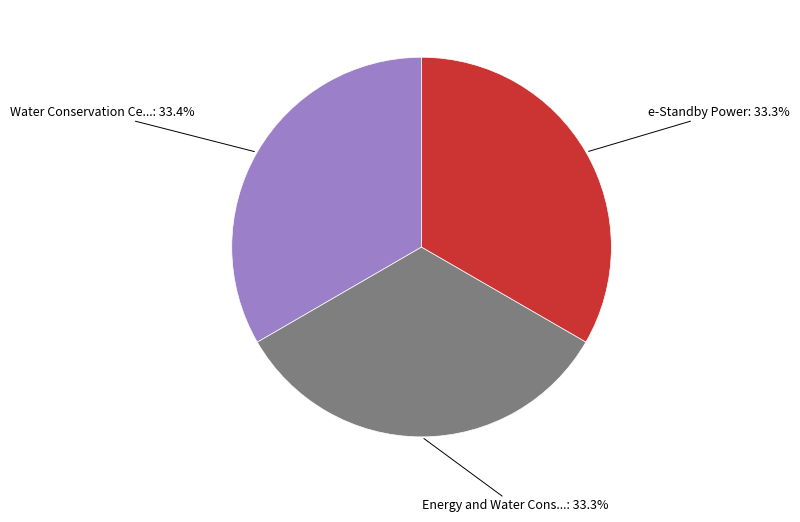

Is there a majority slice in this chart?

No